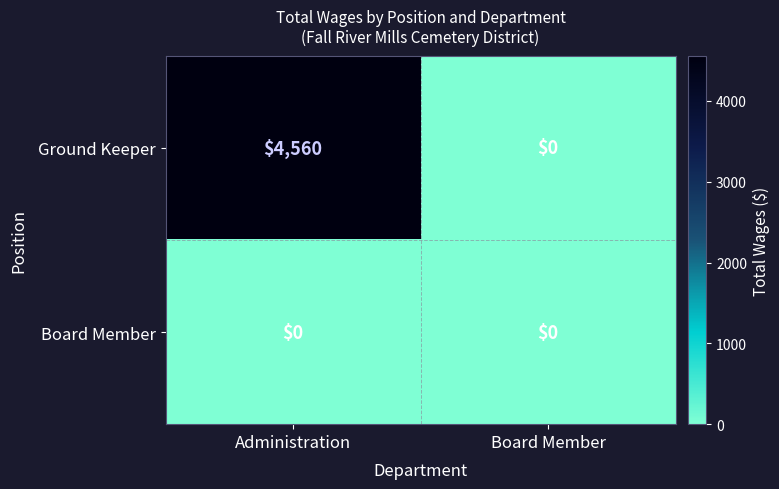

The Ground Keeper series shows 0 at Board Member. True or false?

True